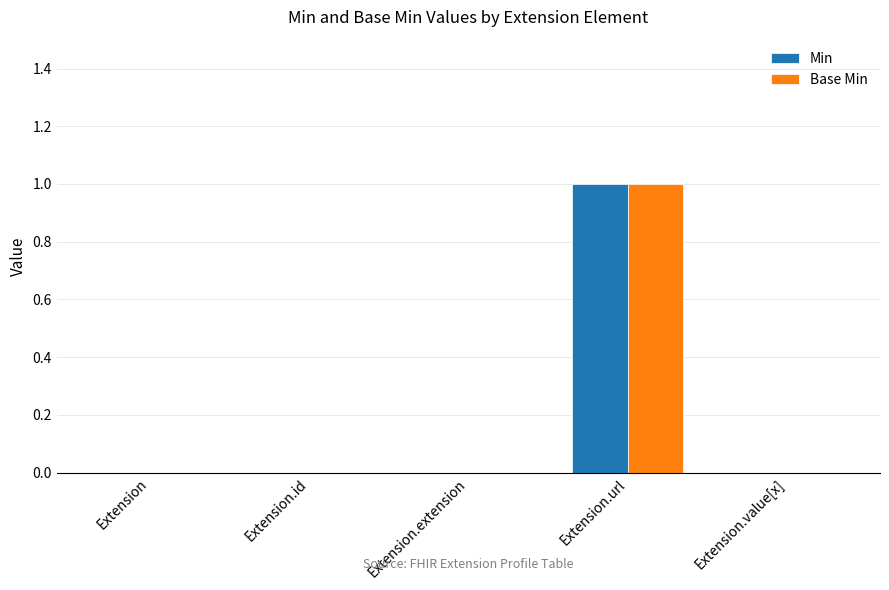

Is it true that Min equals 0 at Extension.url?

False